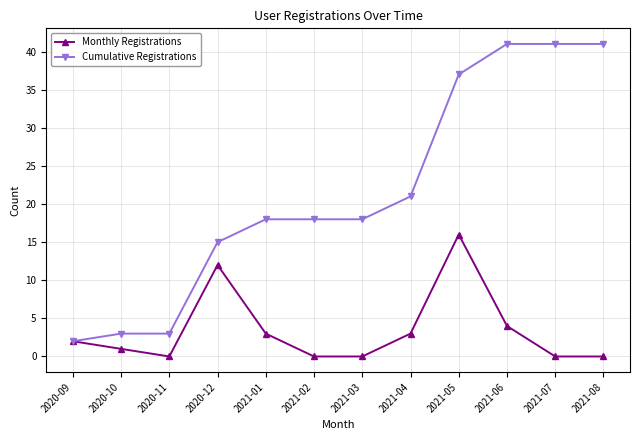

What position from the right is 2020-12?

9